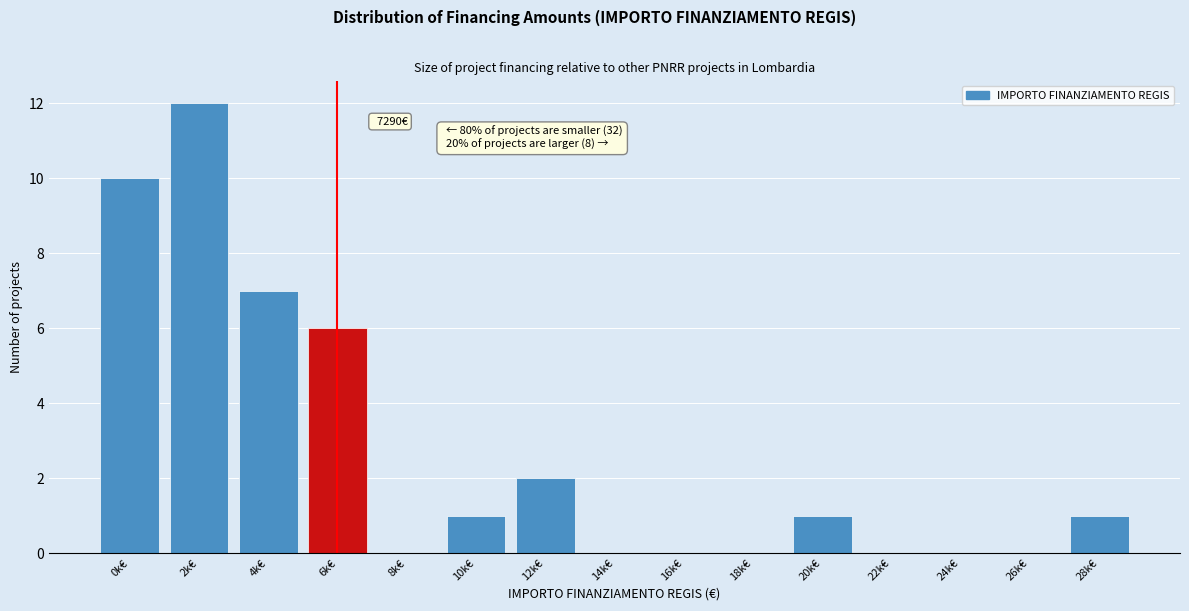

Reading right to left, extract all data points from this chart.

28k€=1	26k€=0	24k€=0	22k€=0	20k€=1	18k€=0	16k€=0	14k€=0	12k€=2	10k€=1	8k€=0	6k€=6	4k€=7	2k€=12	0k€=10